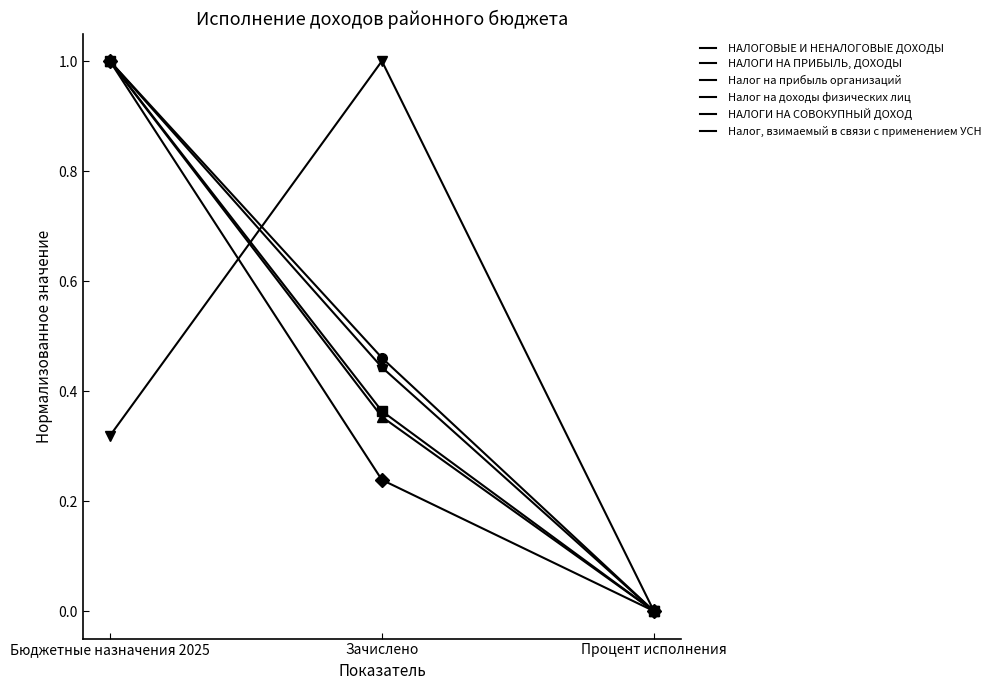

The НАЛОГИ НА ПРИБЫЛЬ, ДОХОДЫ series shows 1.0 at Бюджетные назначения 2025. True or false?

True